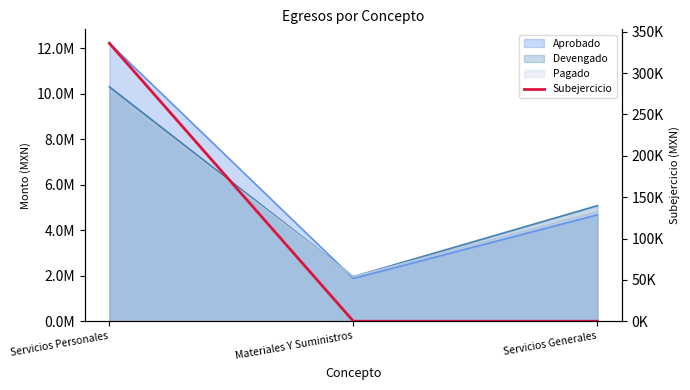

What is the average value?

112039.1